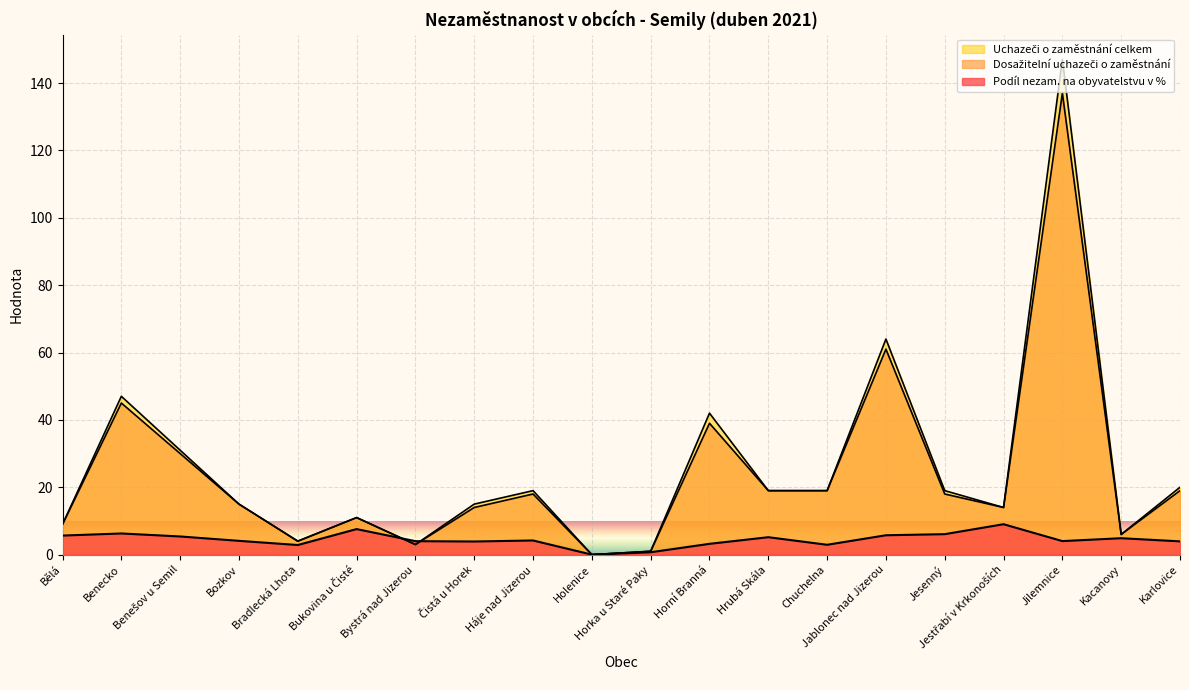

What position from the left is Bozkov?

4